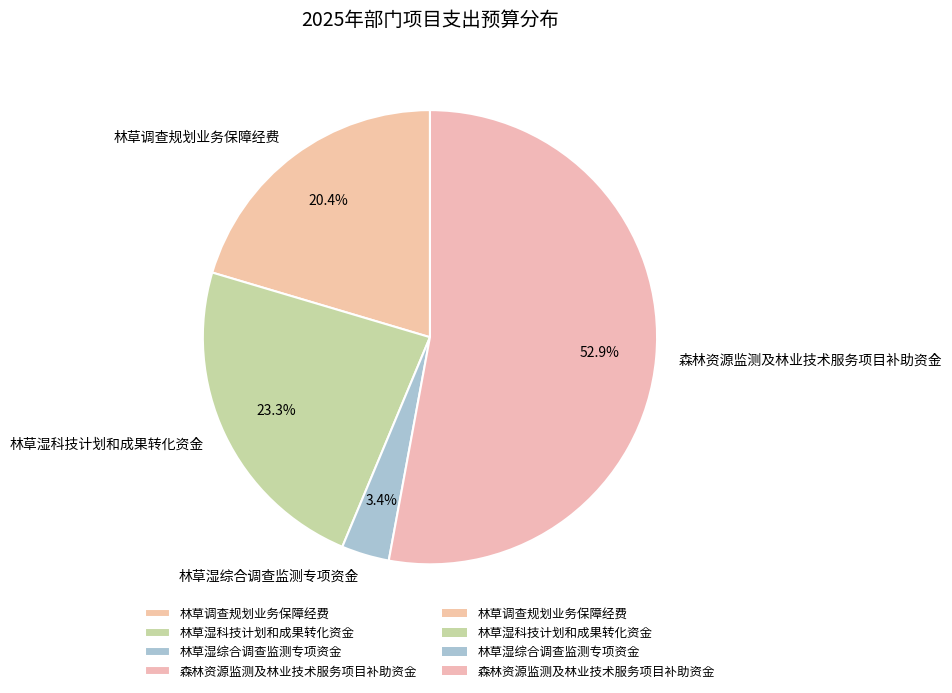

Which slice is the largest?

森林资源监测及林业技术服务项目补助资金